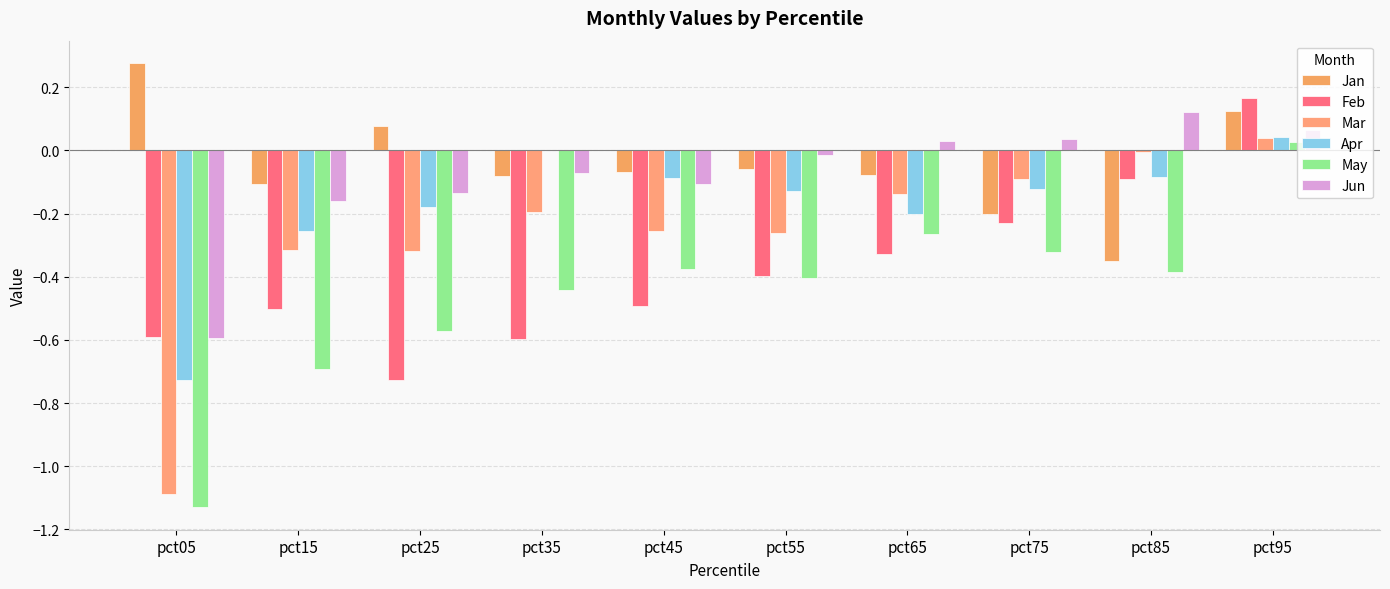

Where is Mar nearest to the value 0?

pct85